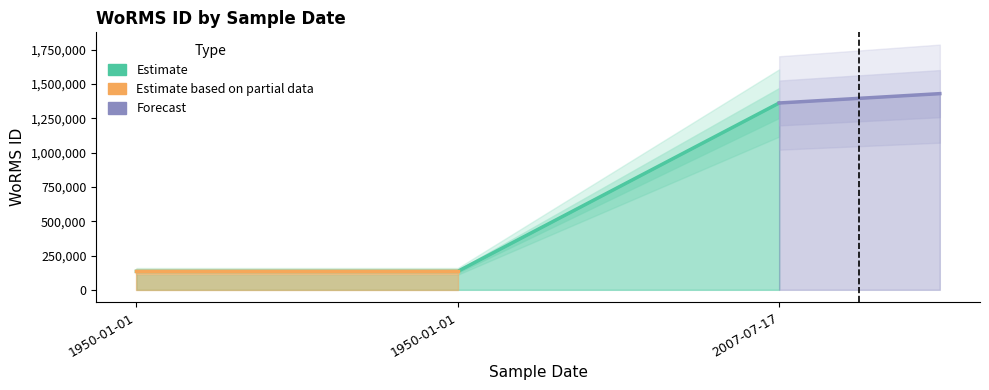

The chart shows a value of 134564 at 1950-01-01. True or false?

True